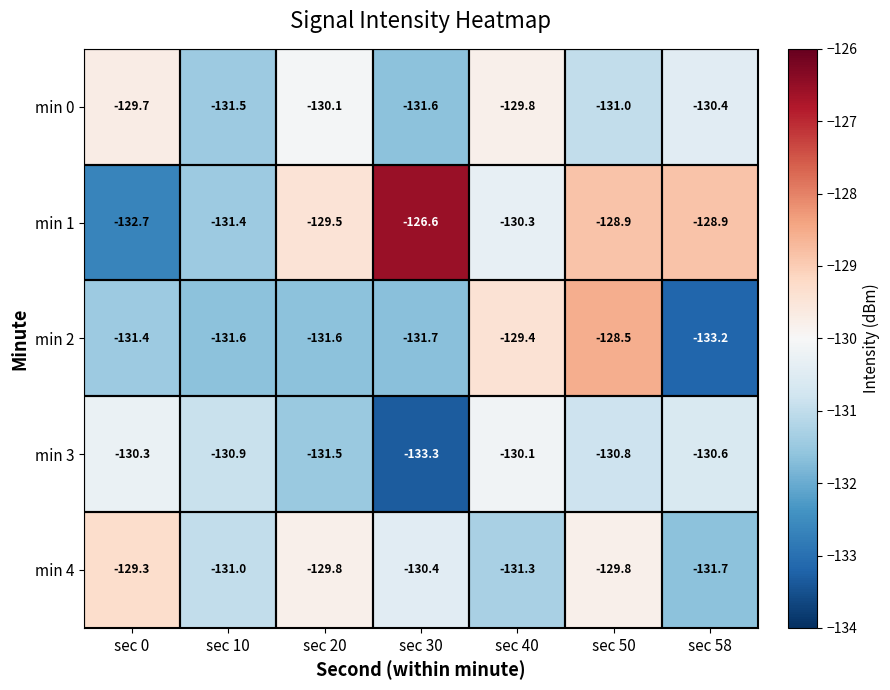

Between sec 0 and sec 40, which series saw the biggest shift?

min 1